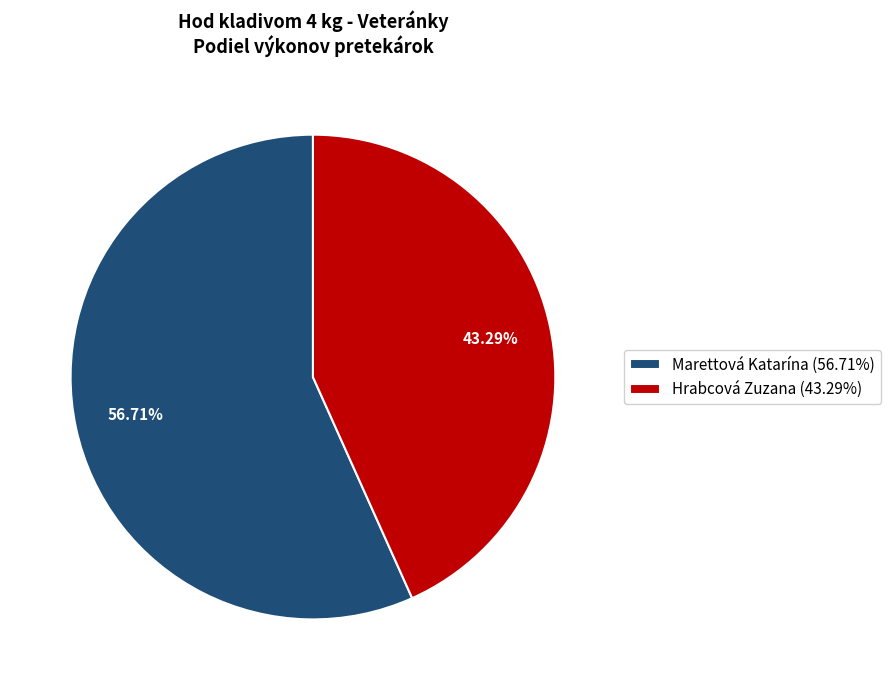

Which has a higher value, Hrabcová Zuzana or Marettová Katarína?

Marettová Katarína